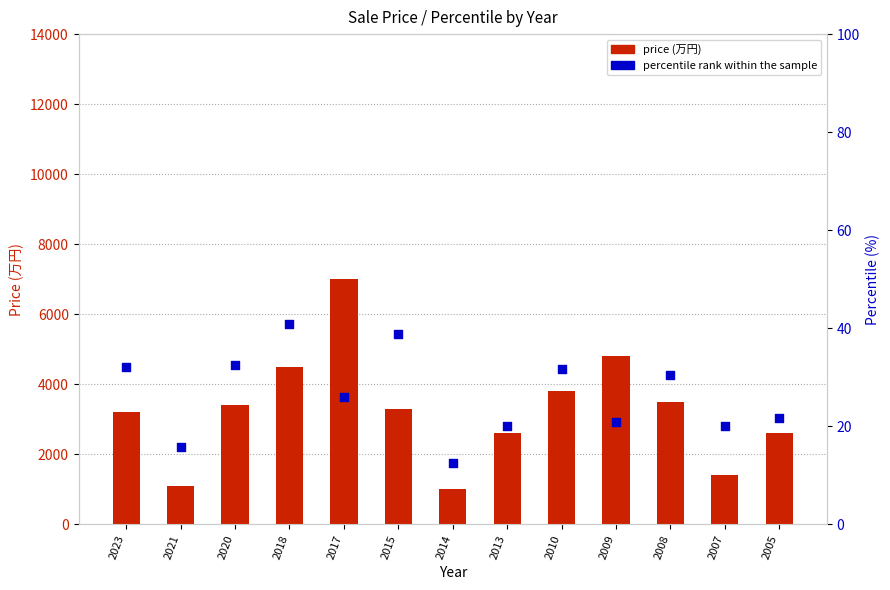

At which category is the sum across all series the highest?

2017